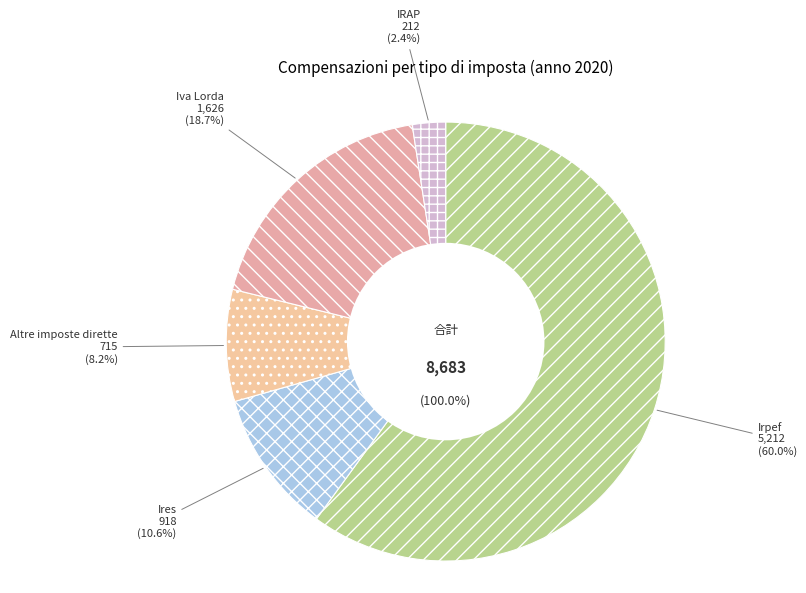

Combined, do Ires and IRAP account for over 50%?

No